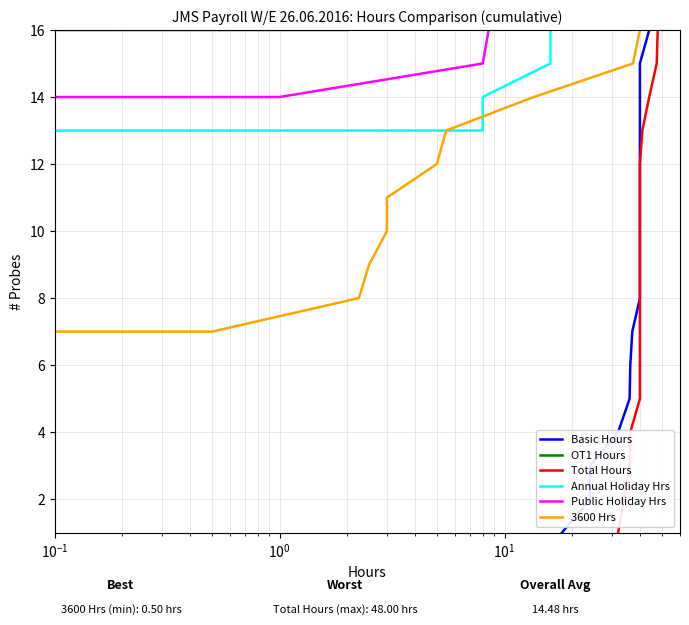

What is the average value of the 3600 Hrs series?

8